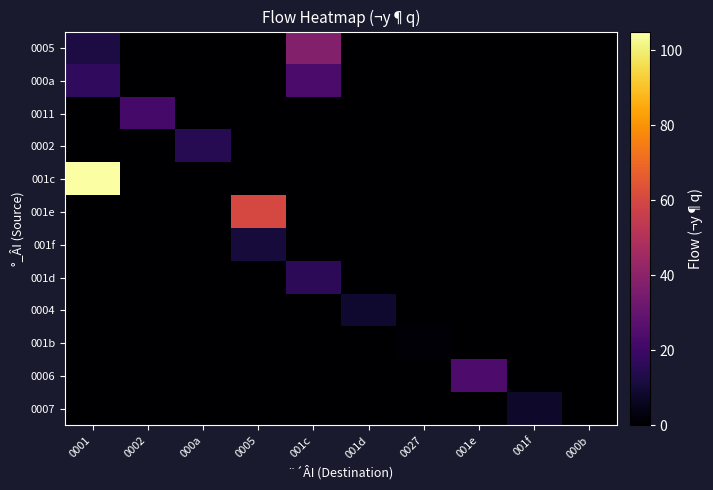

Reading left to right, what are all the values shown in this chart?

0005: 0001=12	0002=0	000a=0	0005=0	001c=38	001d=0	0027=0	001e=0	001f=0	000b=0
000a: 0001=17	0002=0	000a=0	0005=0	001c=23	001d=0	0027=0	001e=0	001f=0	000b=0
0011: 0001=0	0002=22	000a=0	0005=0	001c=0	001d=0	0027=0	001e=0	001f=0	000b=0
0002: 0001=0	0002=0	000a=15	0005=0	001c=0	001d=0	0027=0	001e=0	001f=0	000b=0
001c: 0001=105	0002=0	000a=0	0005=0	001c=0	001d=0	0027=0	001e=0	001f=0	000b=0
001e: 0001=0	0002=0	000a=0	0005=60	001c=0	001d=0	0027=0	001e=0	001f=0	000b=0
001f: 0001=0	0002=0	000a=0	0005=11	001c=0	001d=0	0027=0	001e=0	001f=0	000b=0
001d: 0001=0	0002=0	000a=0	0005=0	001c=16	001d=0	0027=0	001e=0	001f=0	000b=0
0004: 0001=0	0002=0	000a=0	0005=0	001c=0	001d=9	0027=0	001e=0	001f=0	000b=0
001b: 0001=0	0002=0	000a=0	0005=0	001c=0	001d=0	0027=1	001e=0	001f=0	000b=0
0006: 0001=0	0002=0	000a=0	0005=0	001c=0	001d=0	0027=0	001e=24	001f=0	000b=0
0007: 0001=0	0002=0	000a=0	0005=0	001c=0	001d=0	0027=0	001e=0	001f=8	000b=0